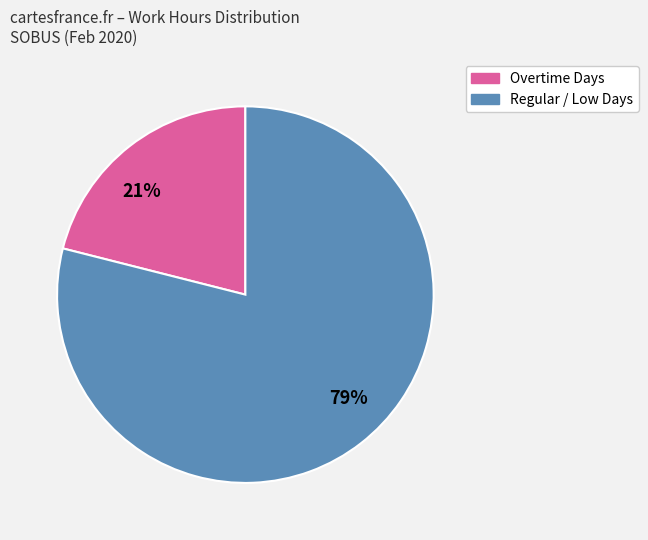

Is it true that Regular / Low Days is 79% of the pie?

True